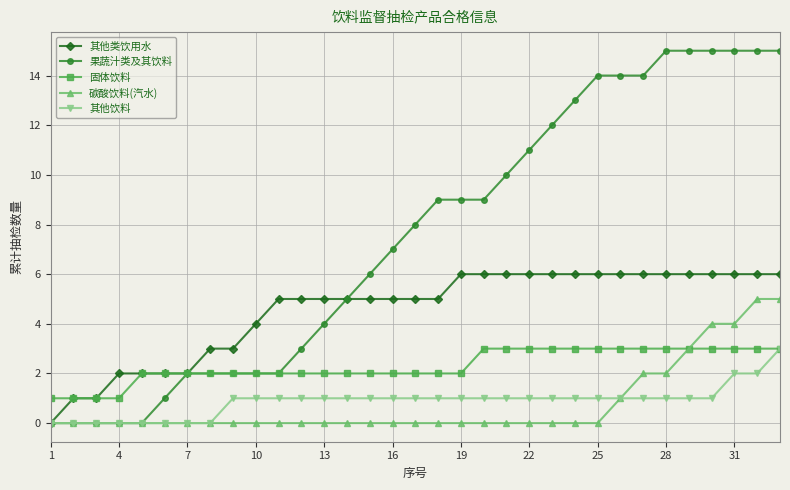

Which series has the largest total across all categories?

果蔬汁类及其饮料